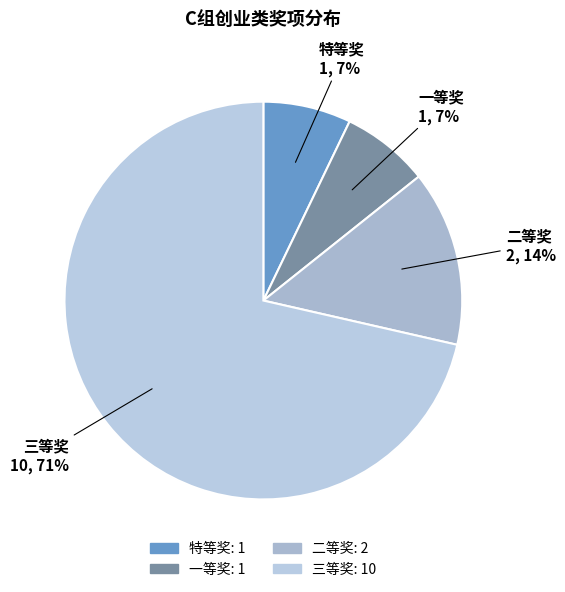

Count the number of slices in the pie.

4